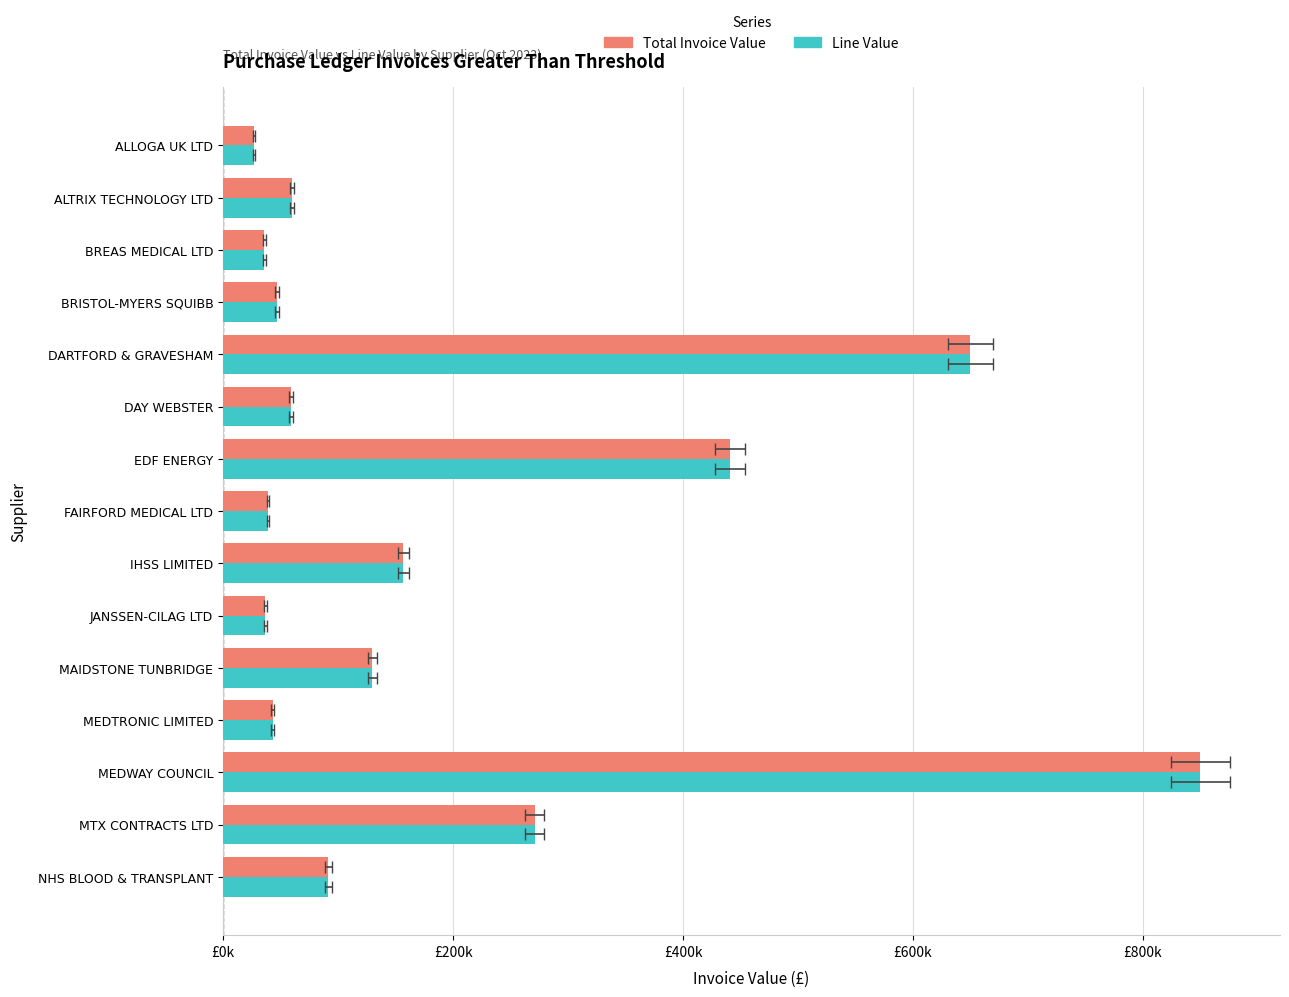

Are the bars horizontal?

Yes